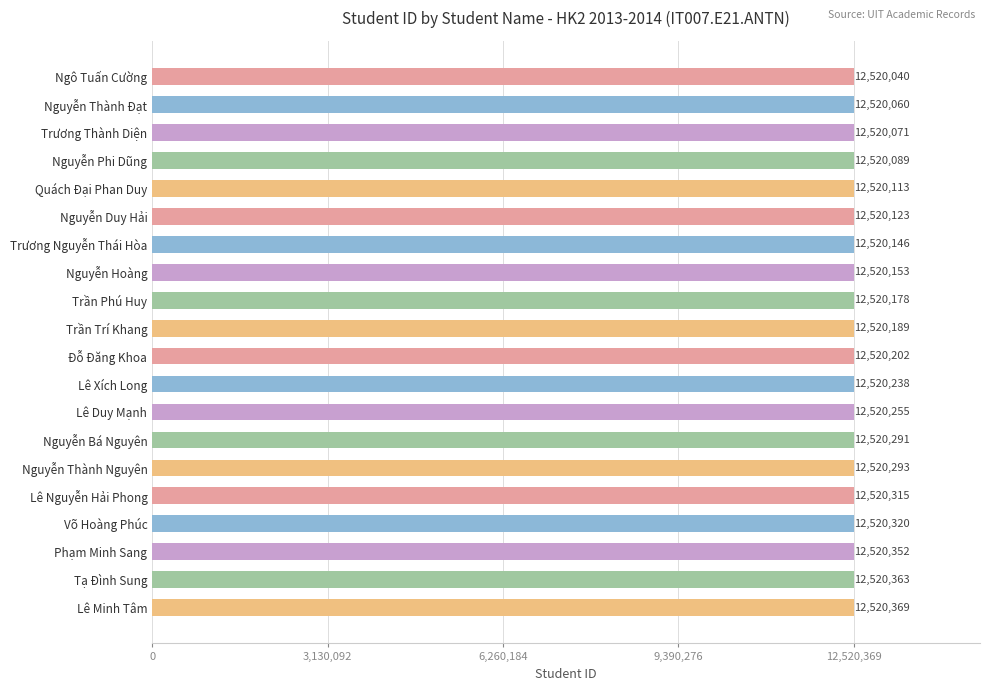

What is the ratio of the value at Nguyễn Thành Đạt to the value at Phạm Minh Sang?

1.0